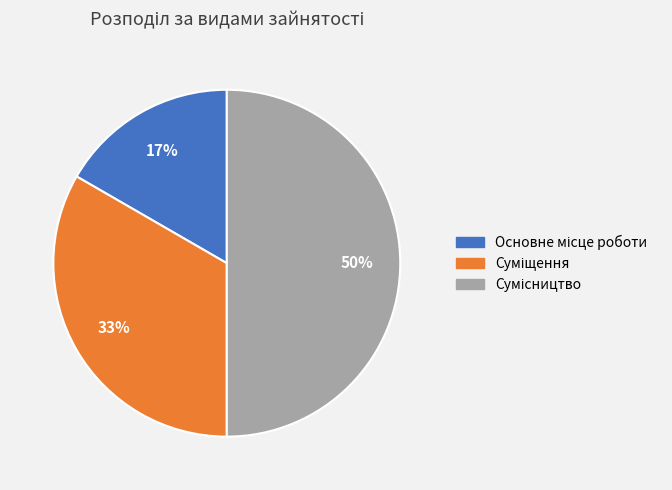

To the nearest percent, what is the difference between the largest and smallest slice percentages?

33%